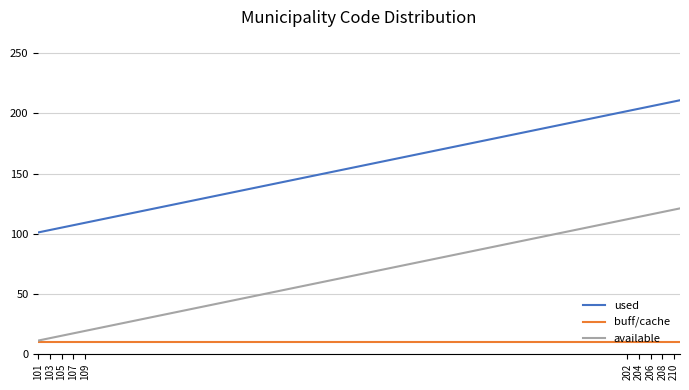

What are all the series names shown in the legend?

used, buff/cache, available